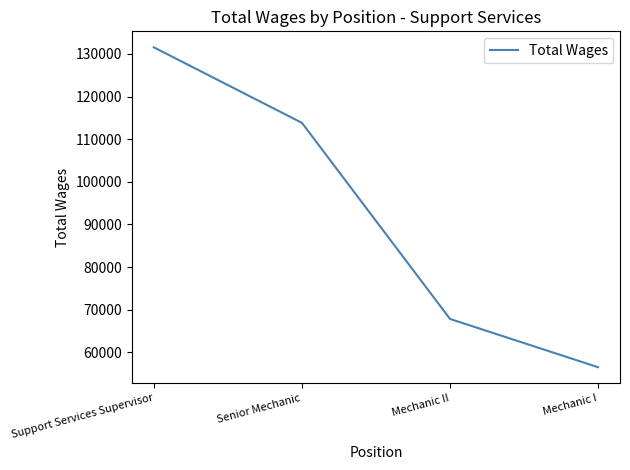

What position from the right is Mechanic II?

2